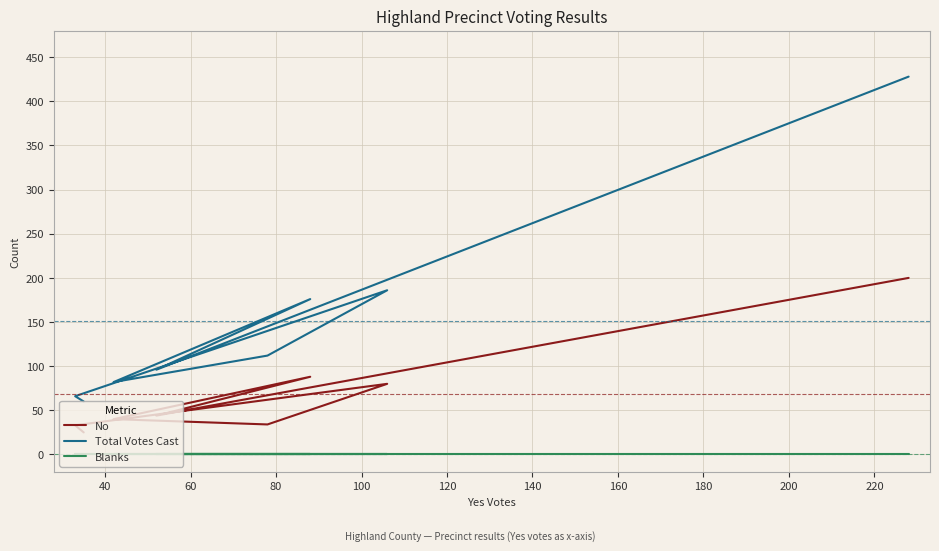

How many lines are shown in the chart?

3